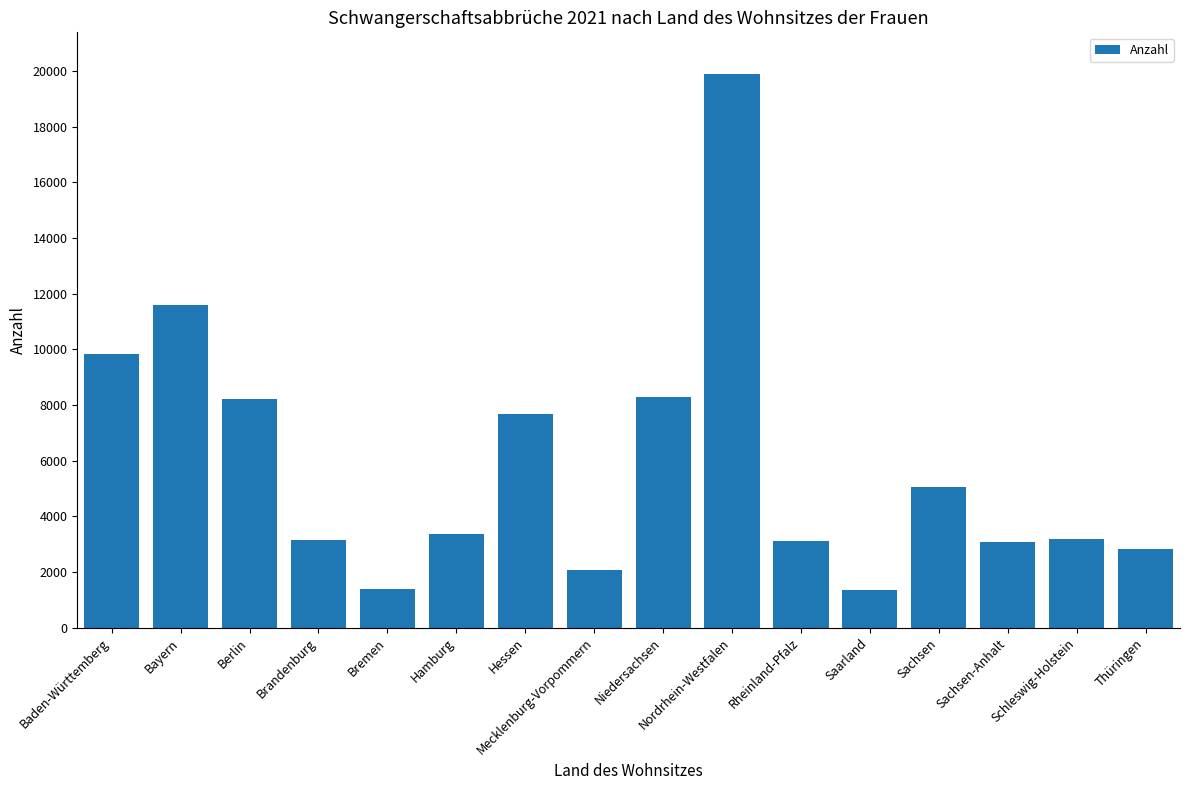

The chart shows a value of 1772 at Sachsen. True or false?

False